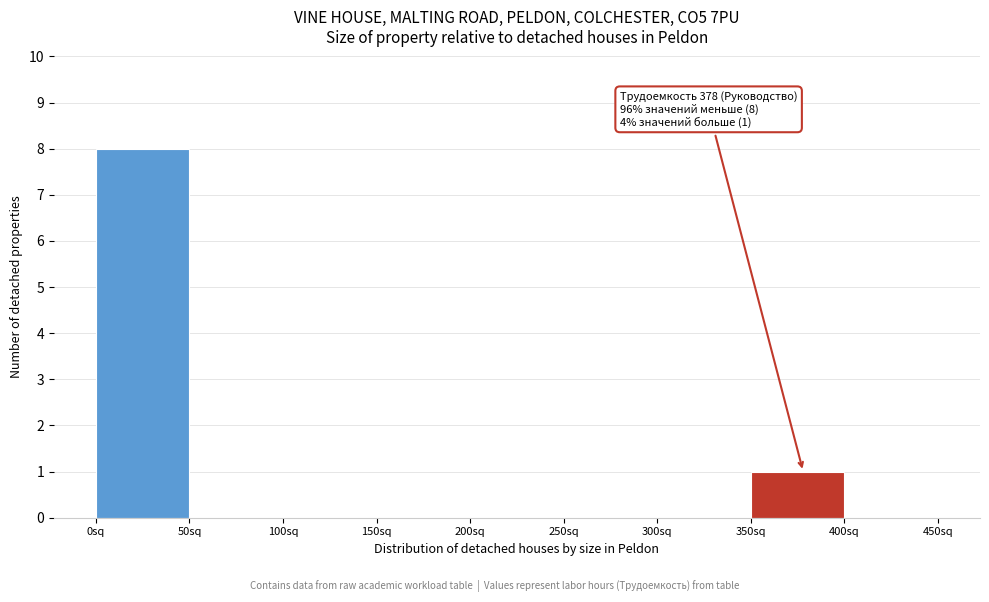

Which range on the x-axis has the tallest bar?

0 to 50